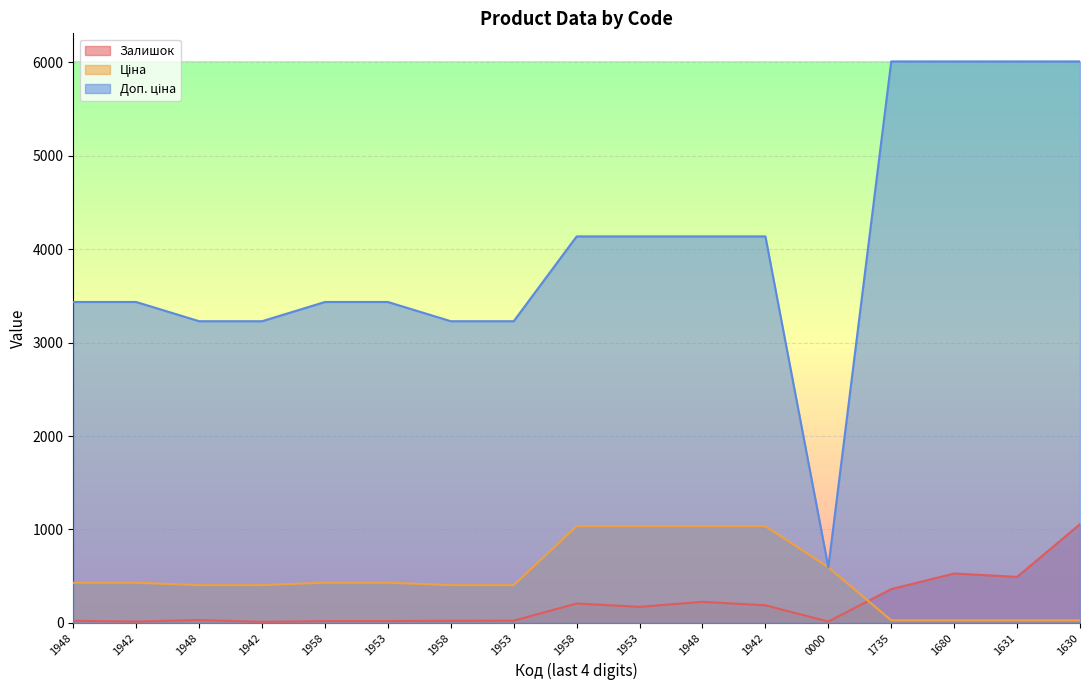

True or false: Доп. ціна has a value of 8143.8 at 1631.

False